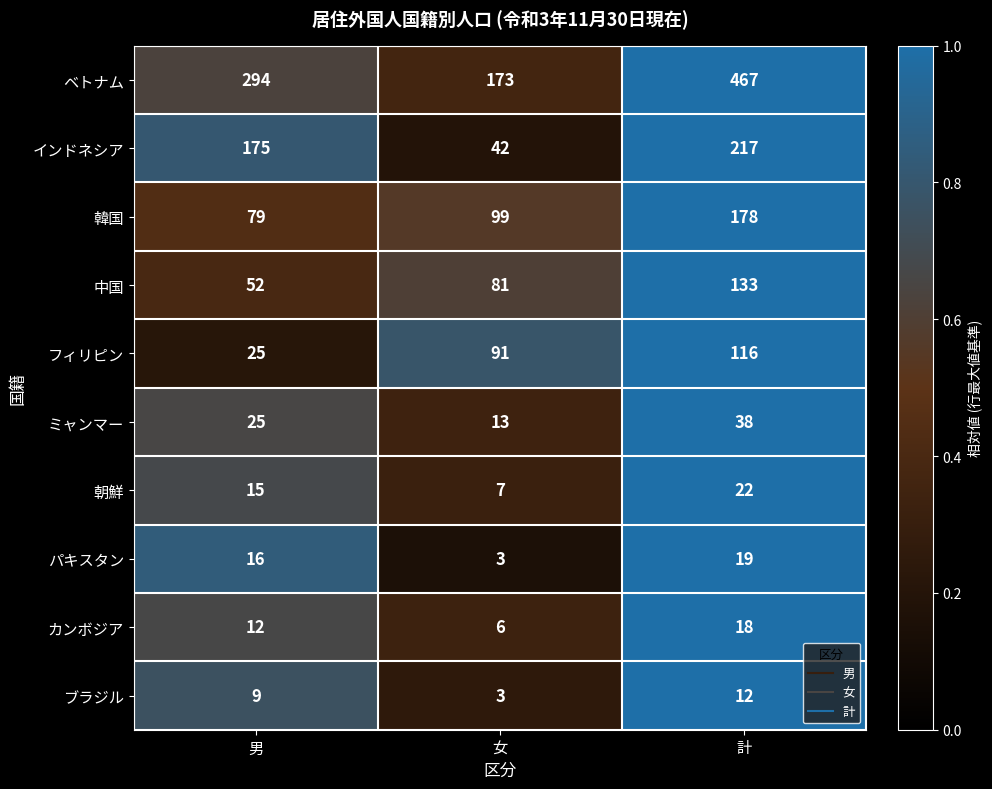

What is the smallest value displayed?

3